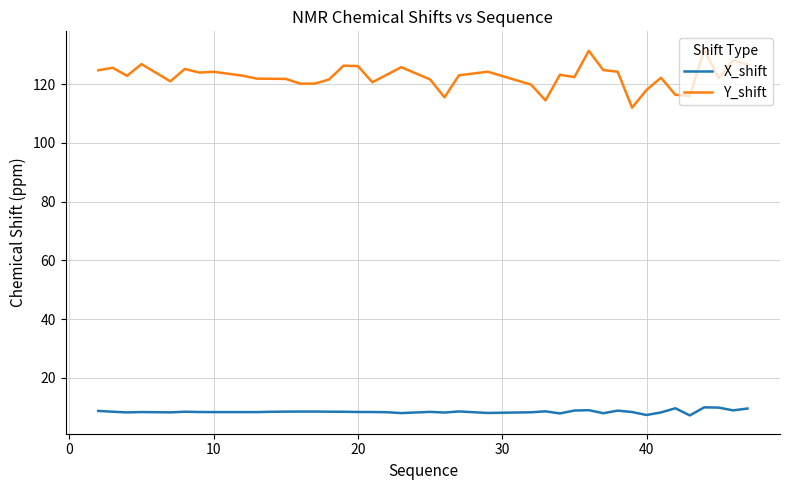

What is the maximum value shown in the chart?

131.8